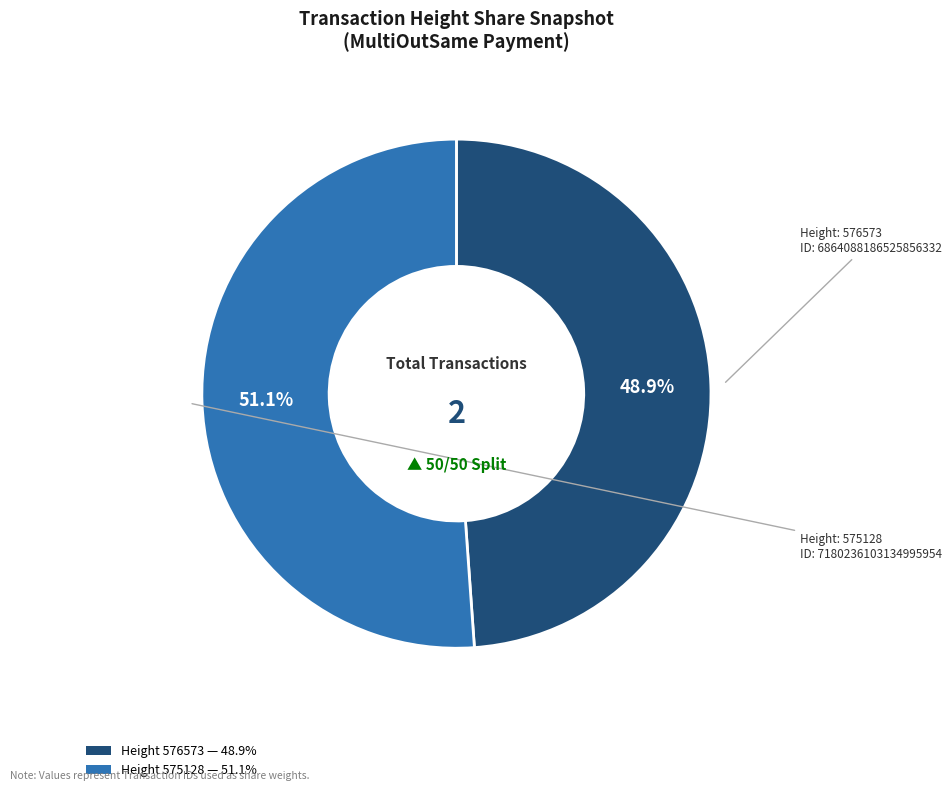

Does any single category account for the majority?

Yes